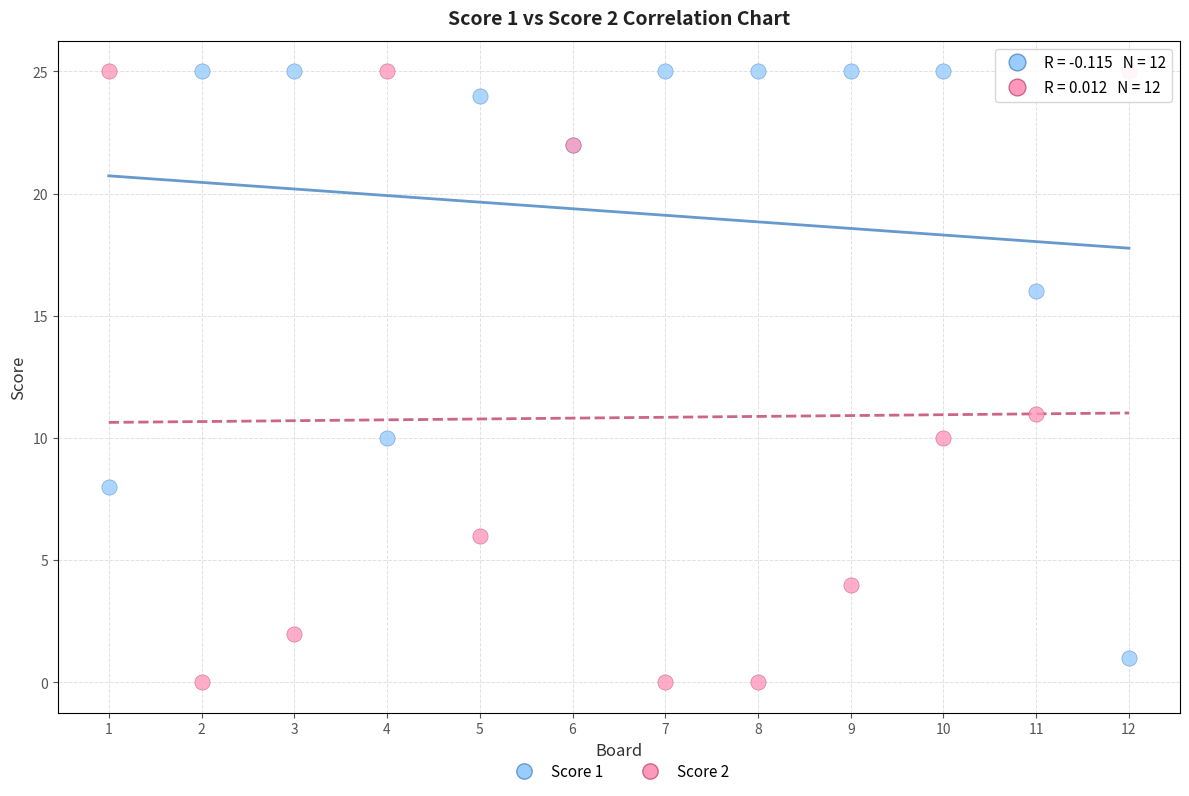

Which series contains the lowest Y value?

Score 2